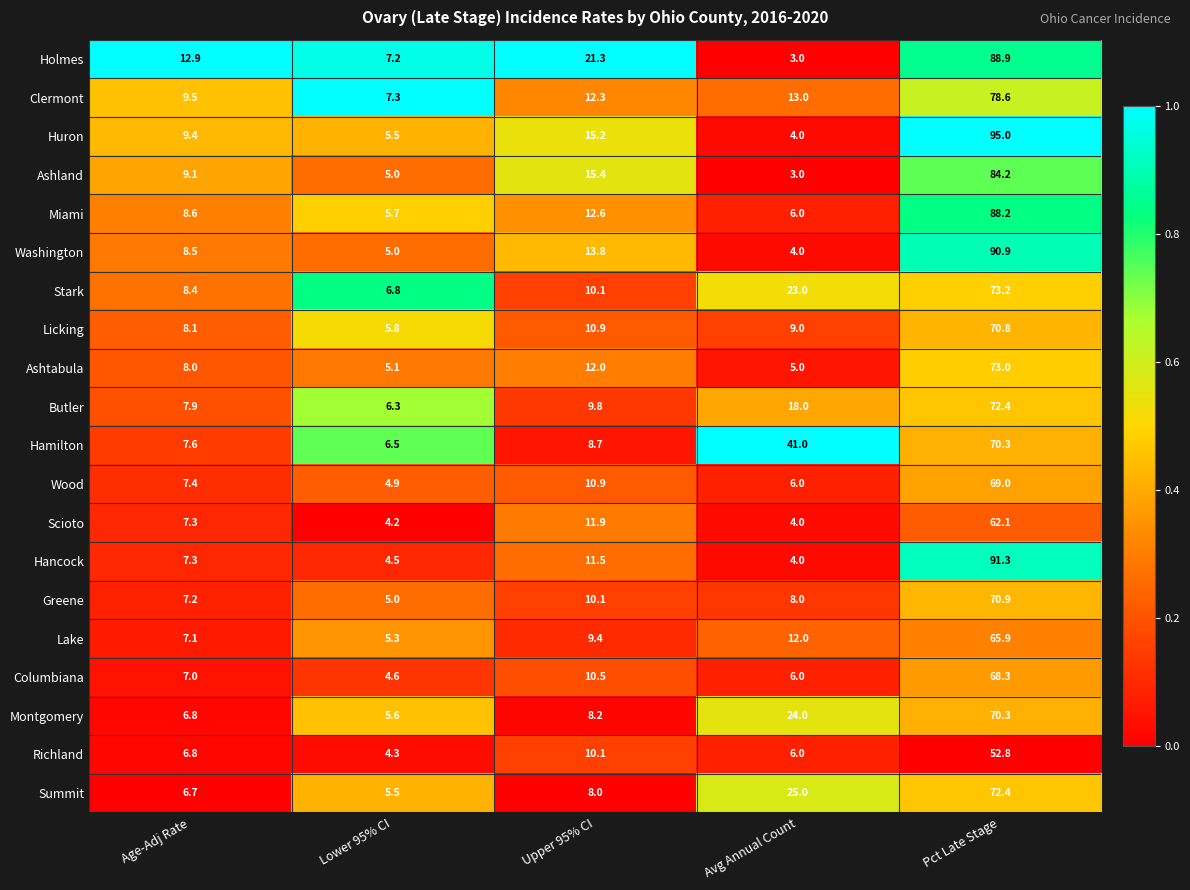

At which label does Licking reach its minimum?

Lower 95% CI